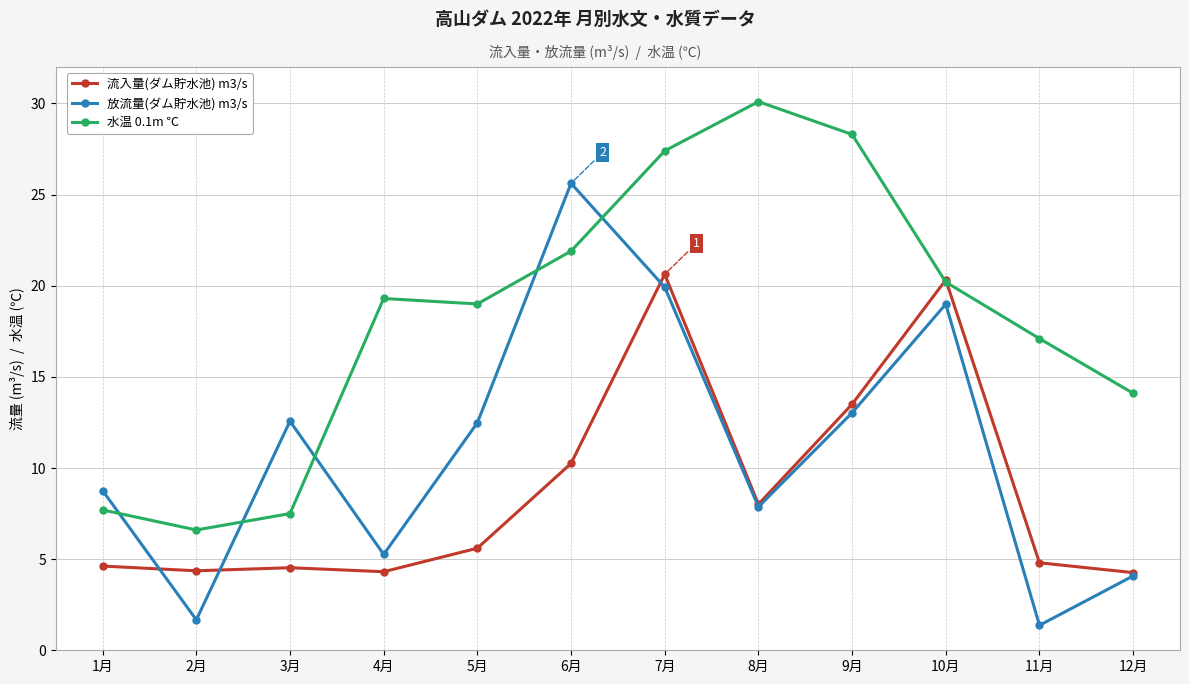

What is the sum of the 流入量(ダム貯水池) m3/s values at 3月 and 12月?

8.8